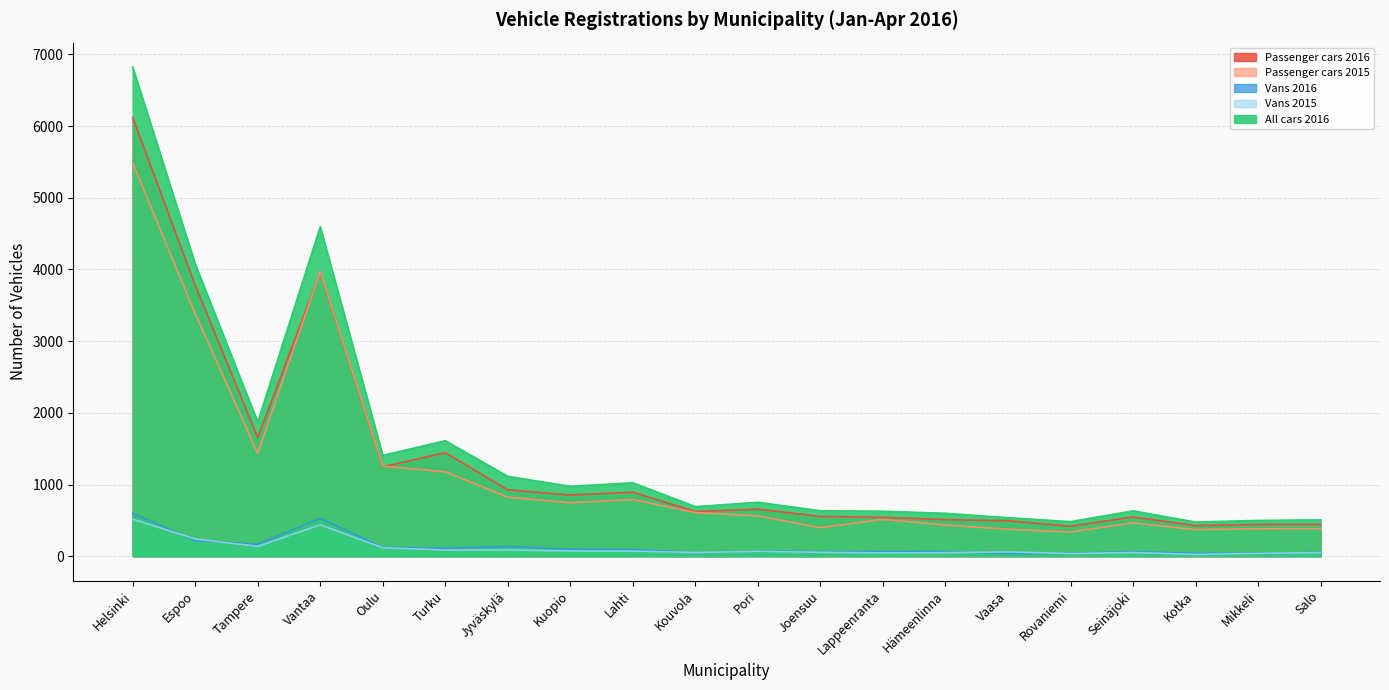

How many values in the Vans 2015 series are below 66?

10